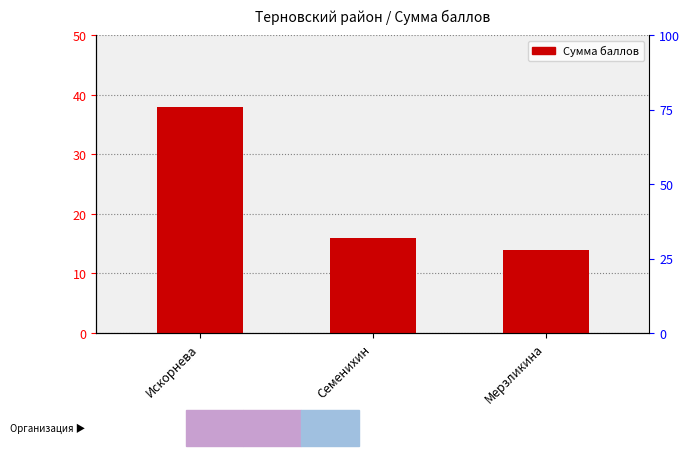

Where is the data nearest to the value 26?

Семенихин